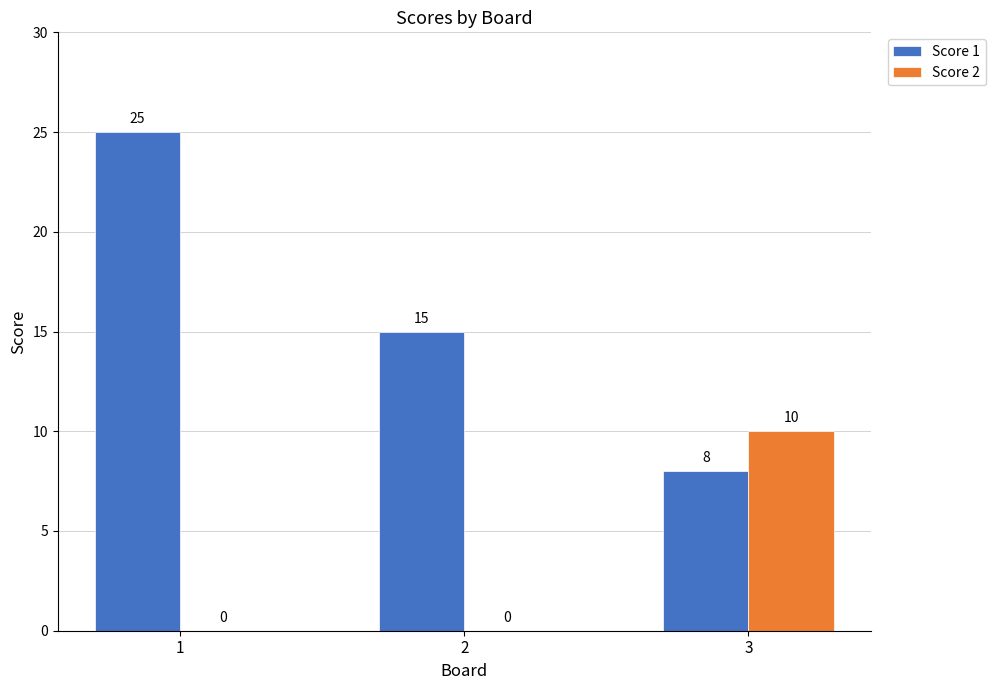

How many Score 2 values are between 0 and 10?

3